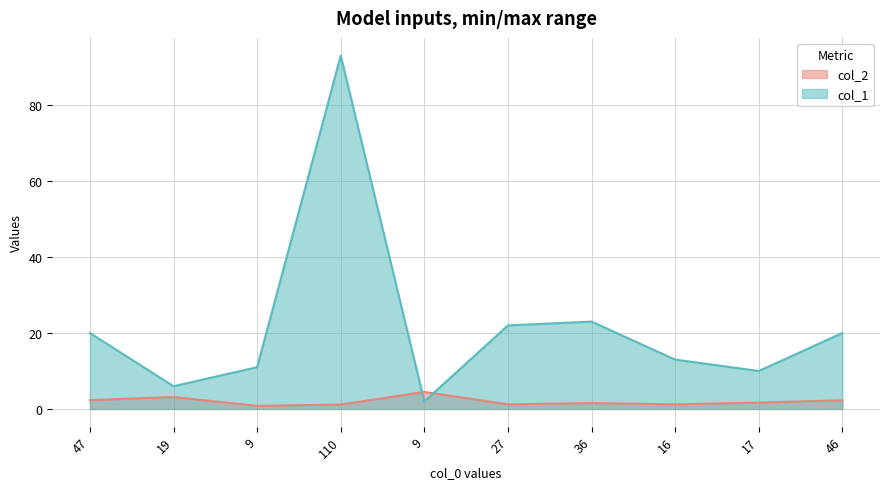

In col_1, how many points are higher than both neighbors (excluding endpoints)?

2